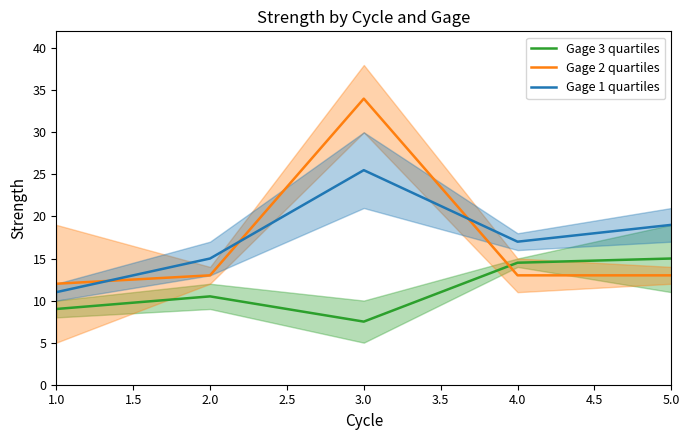

True or false: Gage 1 quartiles has a value of 17.0 at 4.0.

True